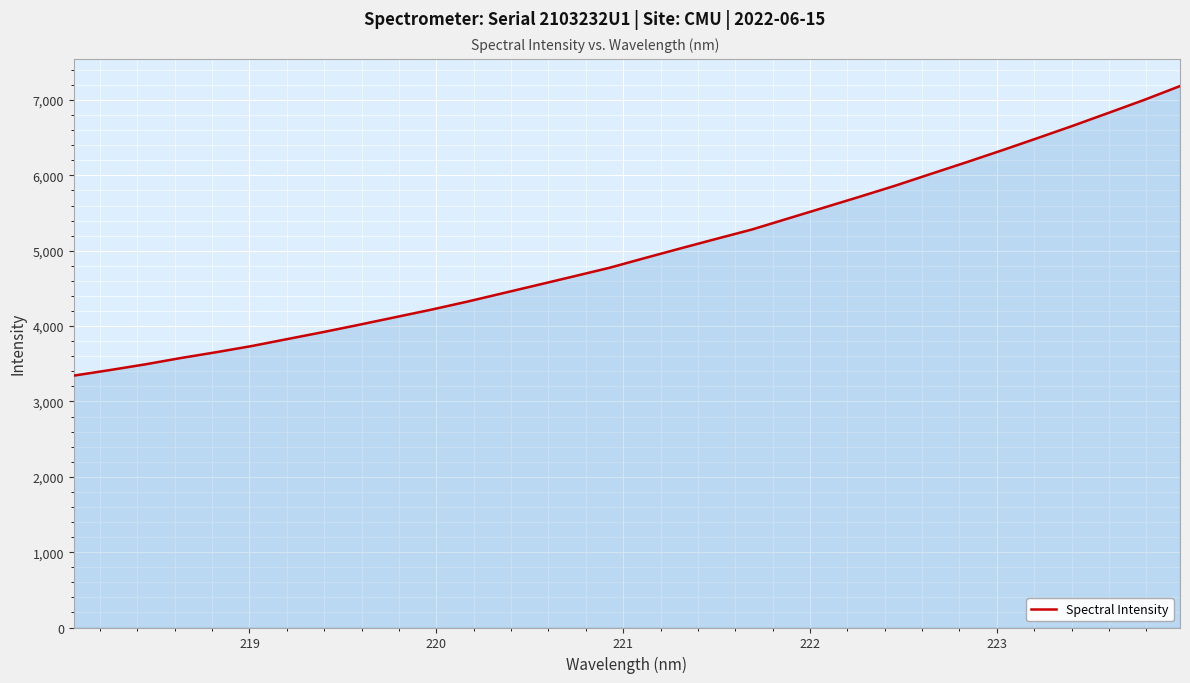

How many values are below 4904?

16